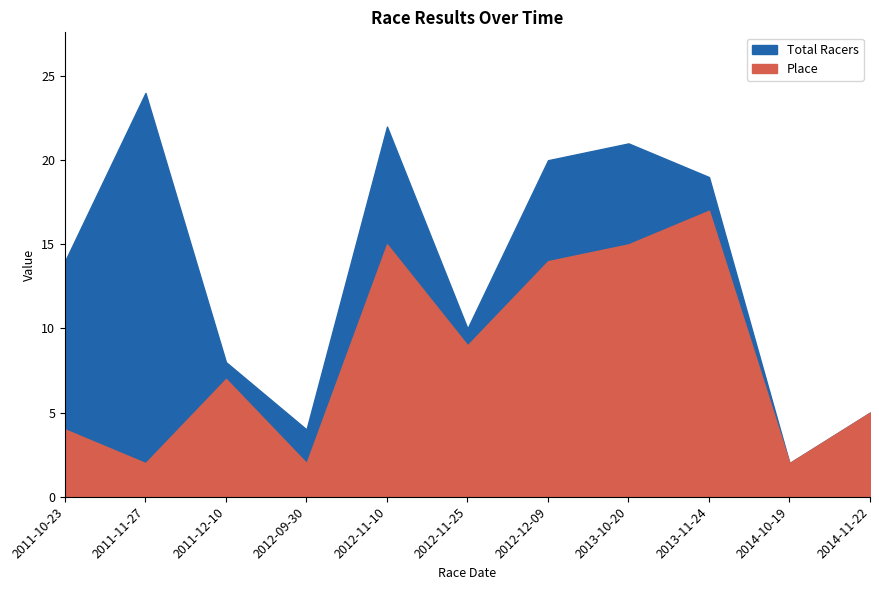

True or false: Total Racers and Place intersect in this chart.

False